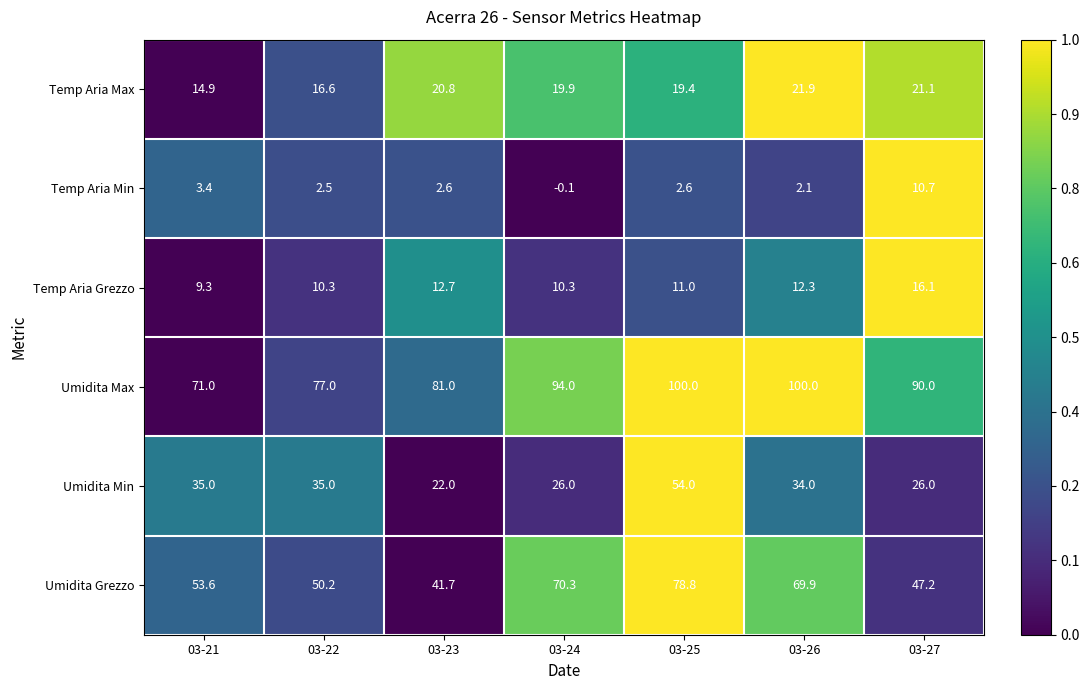

At which label is Umidita Max closest to 85?

03-23